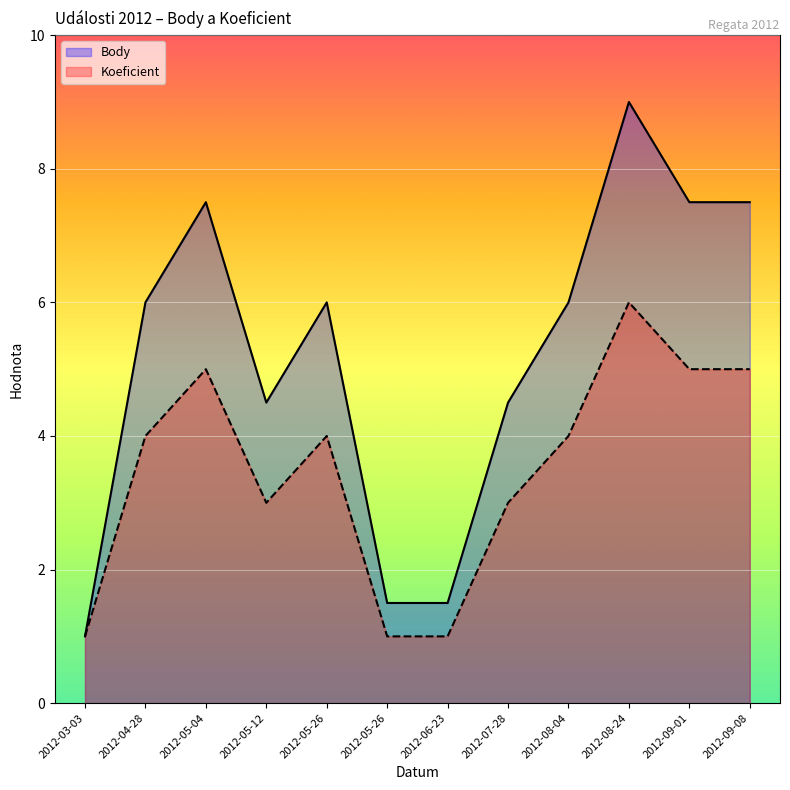

Reading left to right, extract all data points from this chart.

Body: 2012-03-03=1.0	2012-04-28=6.0	2012-05-04=7.5	2012-05-12=4.5	2012-05-26=6.0	2012-05-26=1.5	2012-06-23=1.5	2012-07-28=4.5	2012-08-04=6.0	2012-08-24=9.0	2012-09-01=7.5	2012-09-08=7.5
Koeficient: 2012-03-03=1.0	2012-04-28=4.0	2012-05-04=5.0	2012-05-12=3.0	2012-05-26=4.0	2012-05-26=1.0	2012-06-23=1.0	2012-07-28=3.0	2012-08-04=4.0	2012-08-24=6.0	2012-09-01=5.0	2012-09-08=5.0